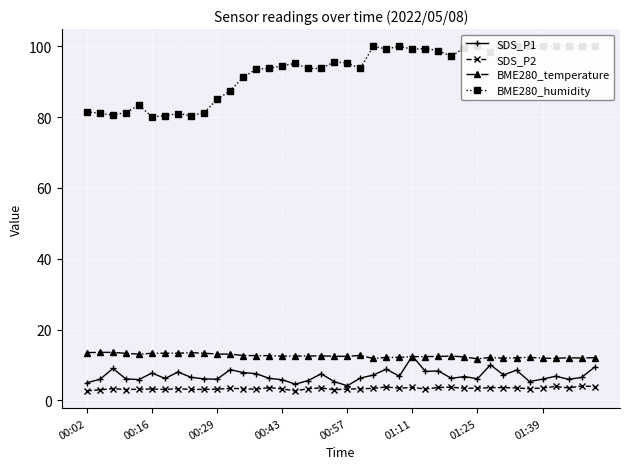

Which series changed the most between 26 and 32?

SDS_P1